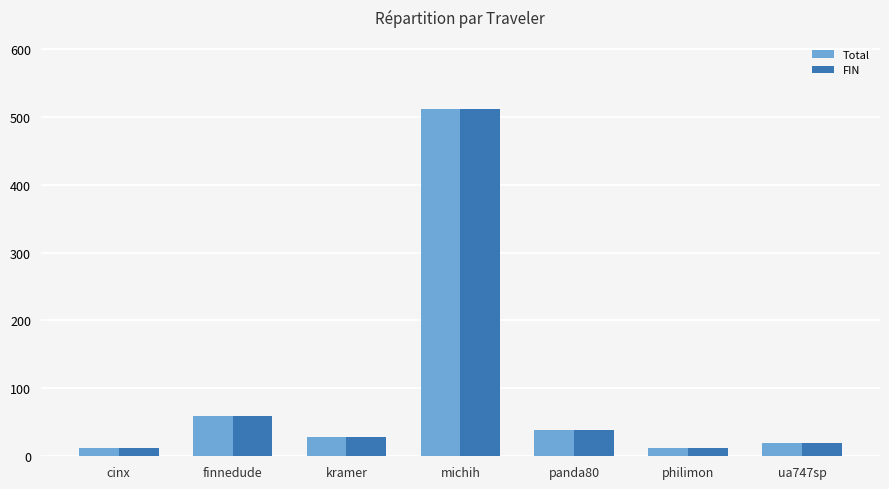

What is the approximate value of FIN at ua747sp?

19.3